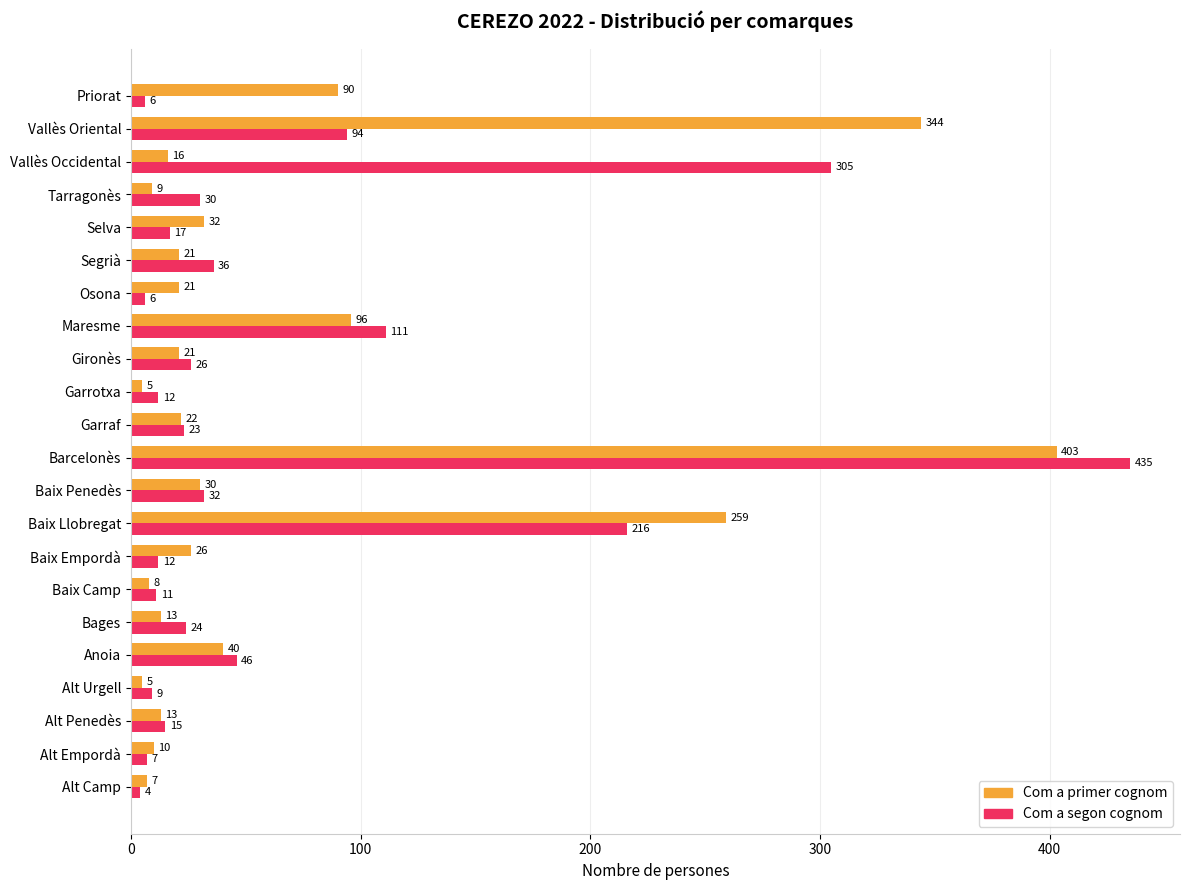

Is it true that Com a segon cognom equals 46 at Anoia?

True